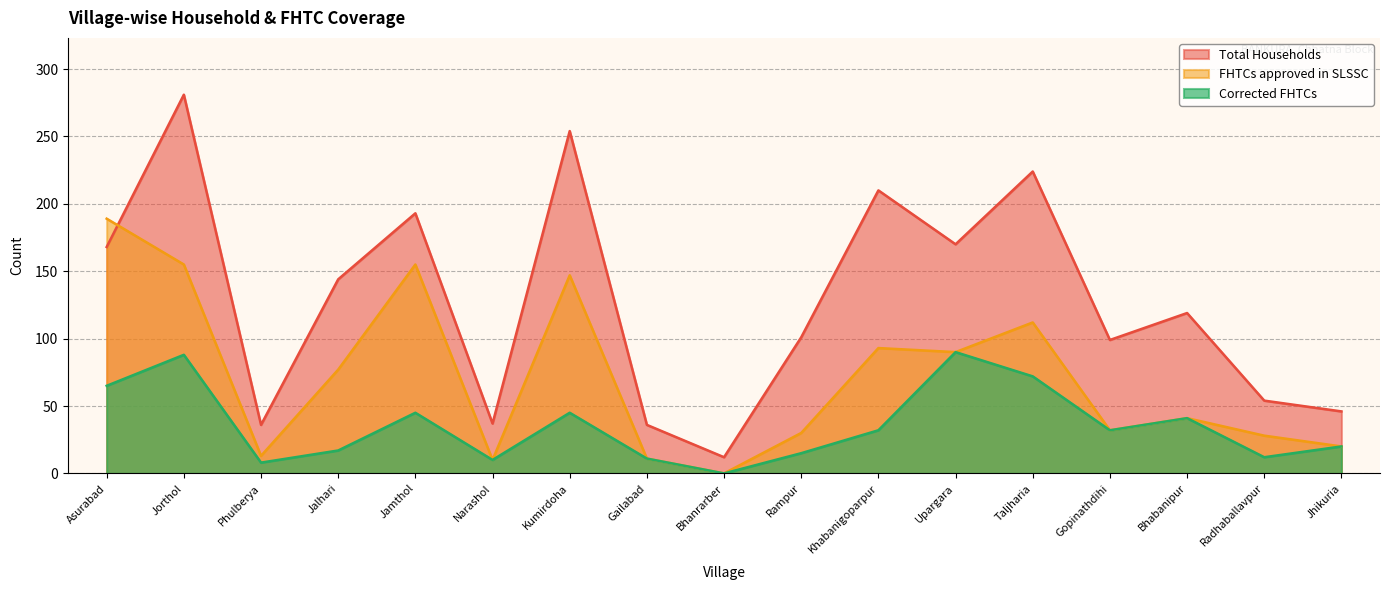

True or false: FHTCs approved in SLSSC and Corrected FHTCs cross at least once.

False